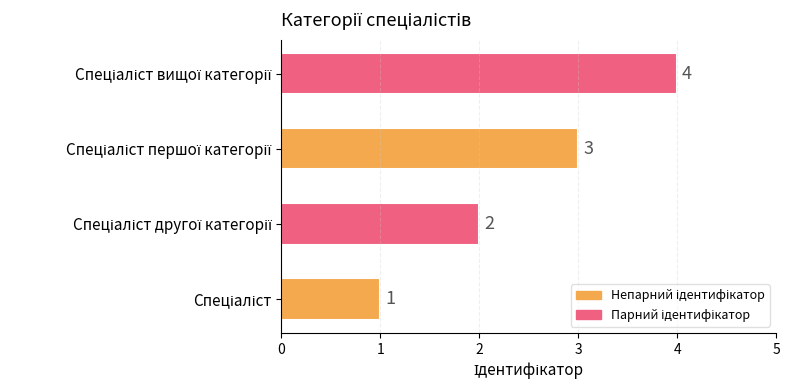

How many data points does each series have?

4